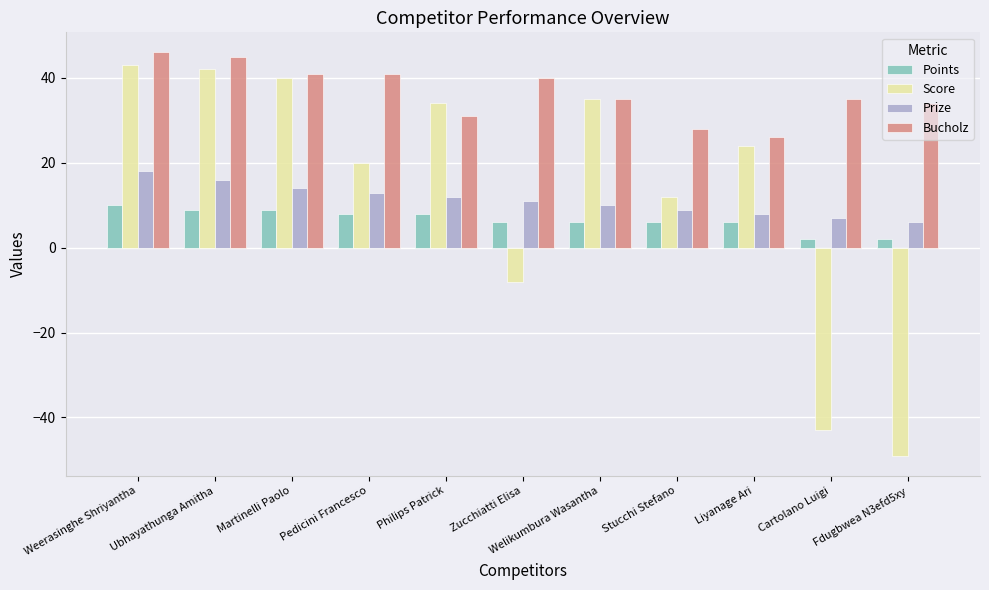

What is the label of the 4th bar from the left?

Pedicini Francesco